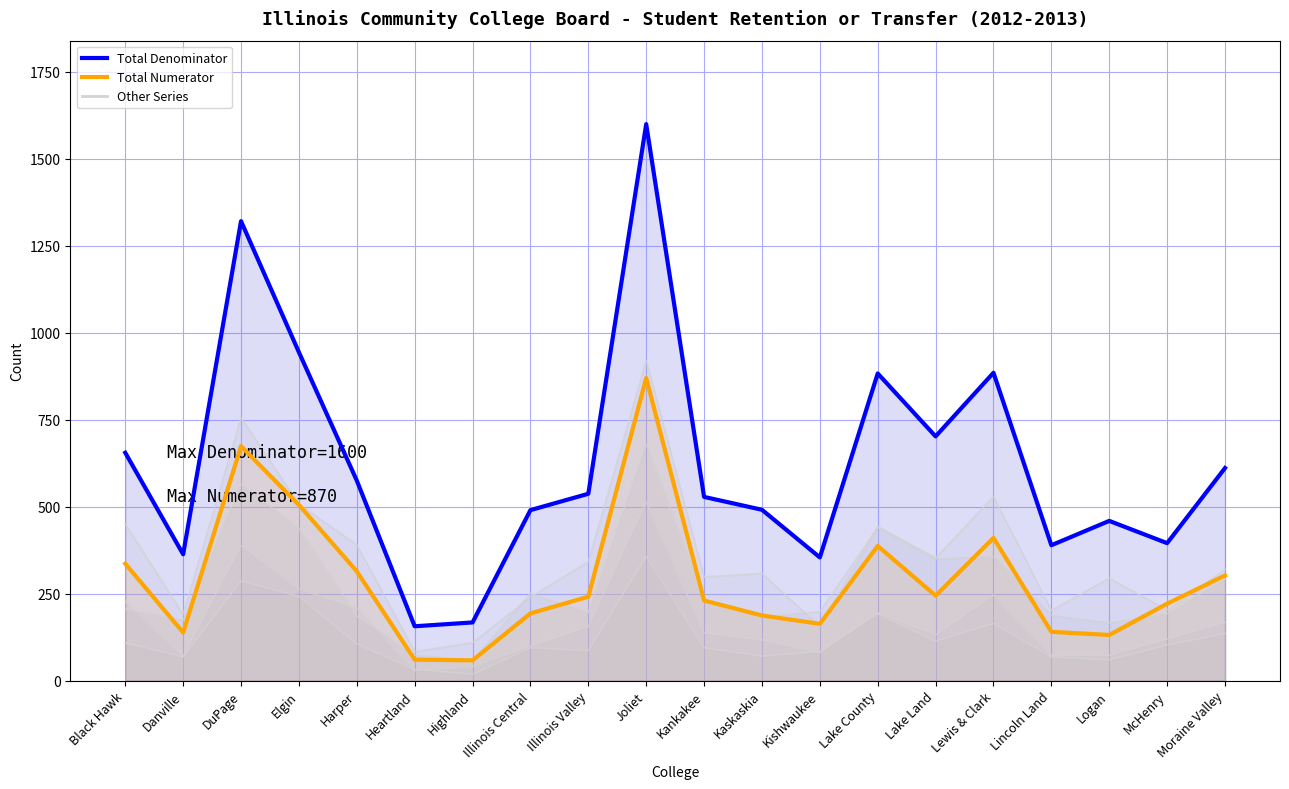

What is the average value of the Total Denominator (highlight) series?

625